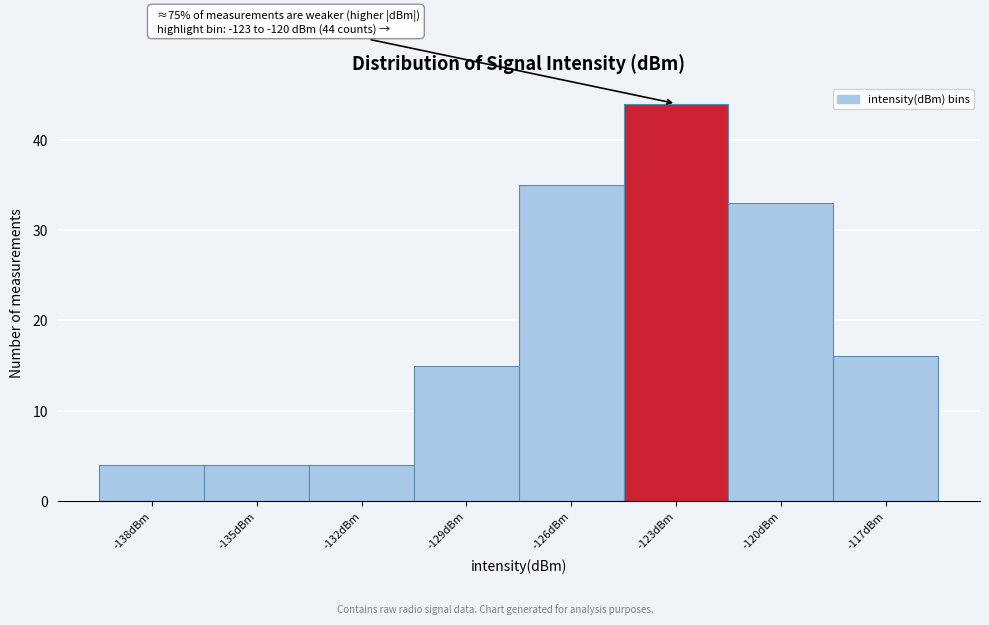

Reading left to right, transcribe all the data shown in this chart.

4	4	4	15	35	44	33	16